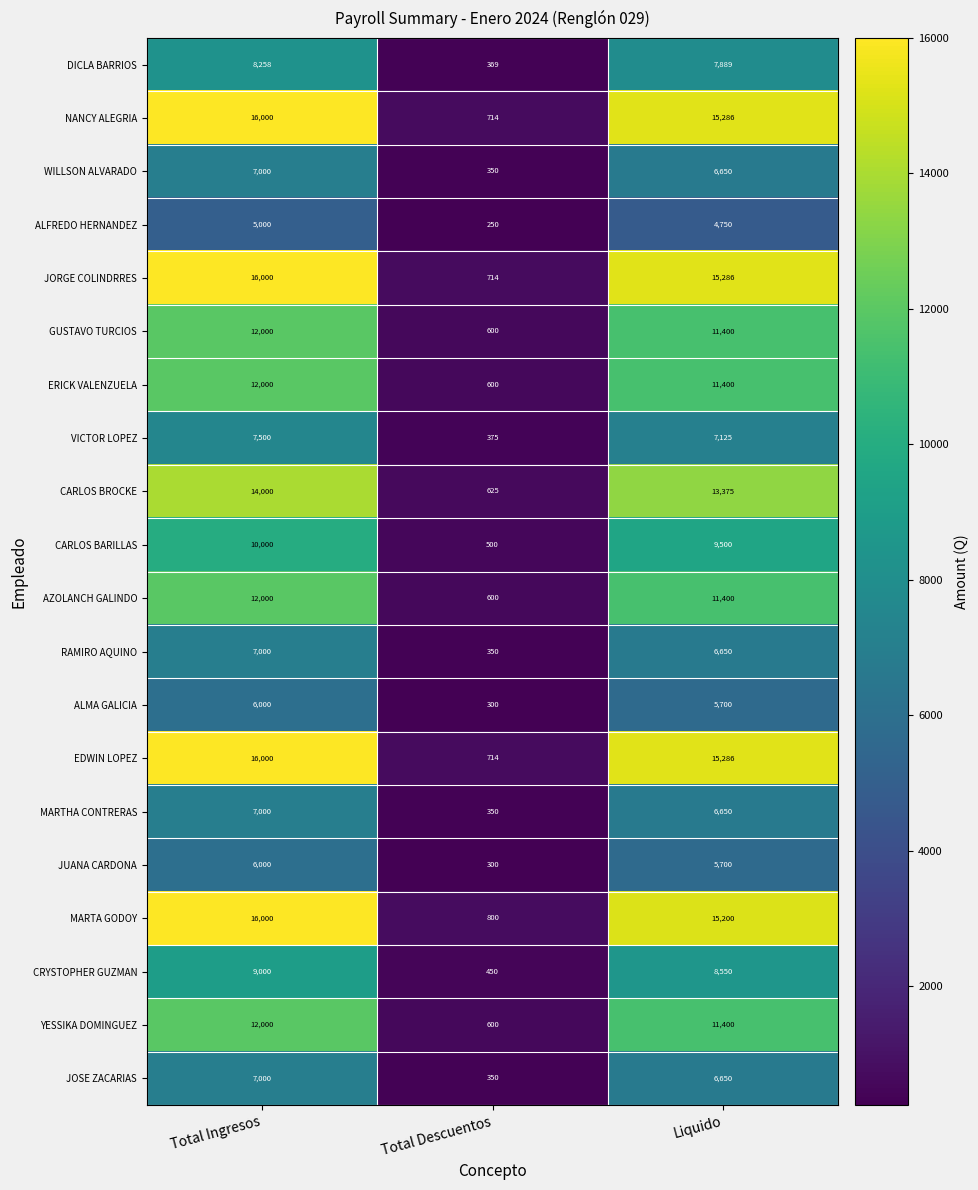

What is the smallest value displayed?

250